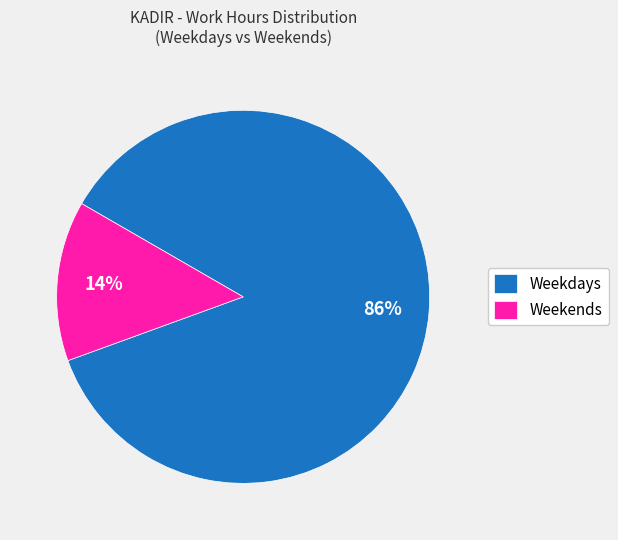

Does any single category account for the majority?

Yes